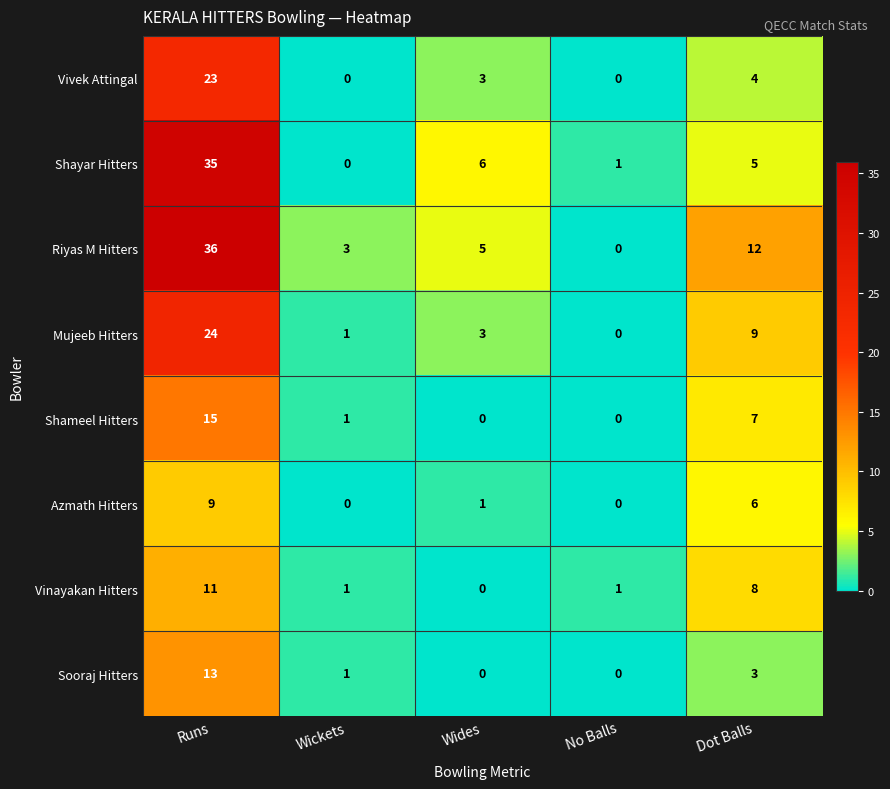

True or false: Vinayakan Hitters has a value of 8 at Dot Balls.

True